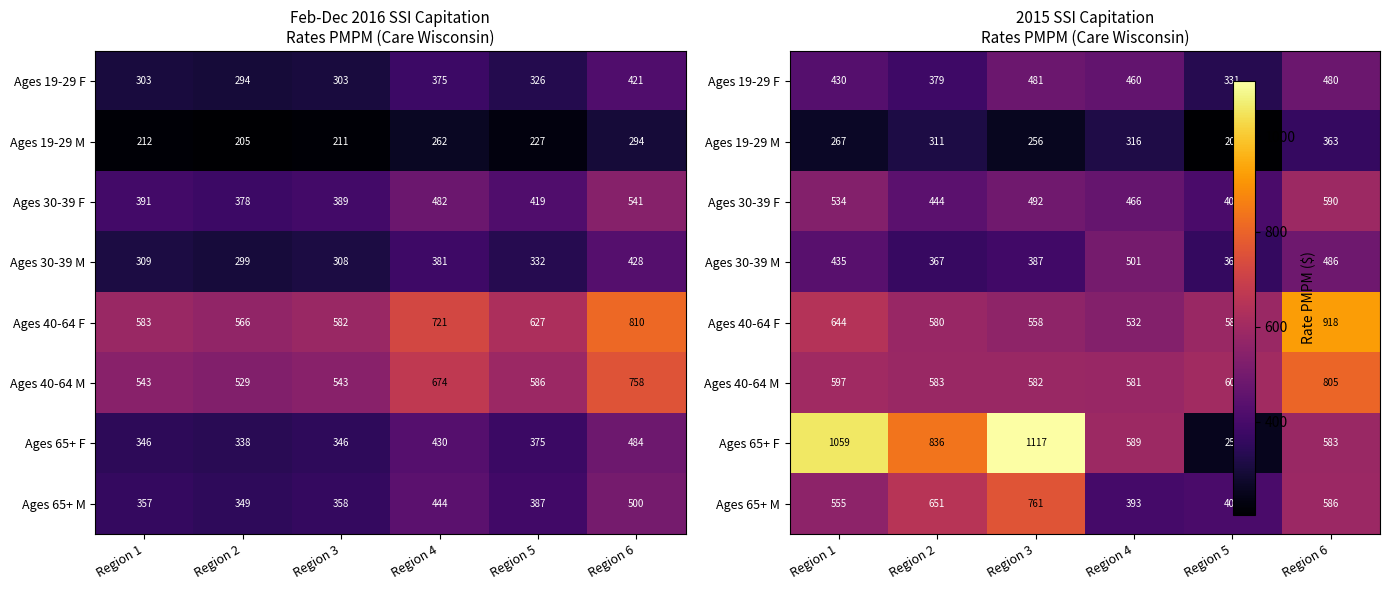

Rank the categories by Ages 40-64 F value from lowest to highest.

Region 4, Region 3, Region 2, Region 5, Region 1, Region 6